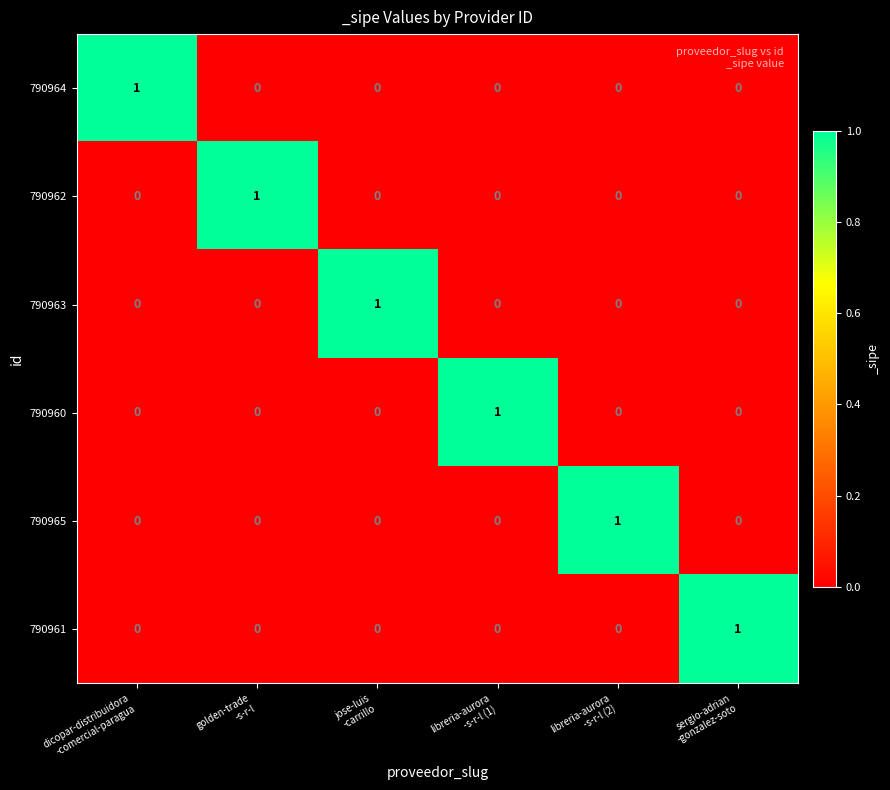

Count the 790963 values in the range 0 to 1.

6